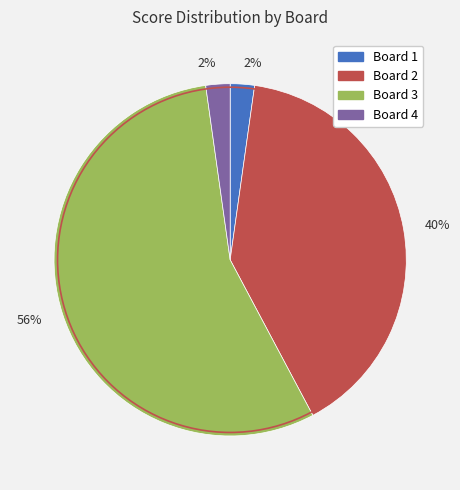

Is there any slice that represents more than half of the pie?

Yes